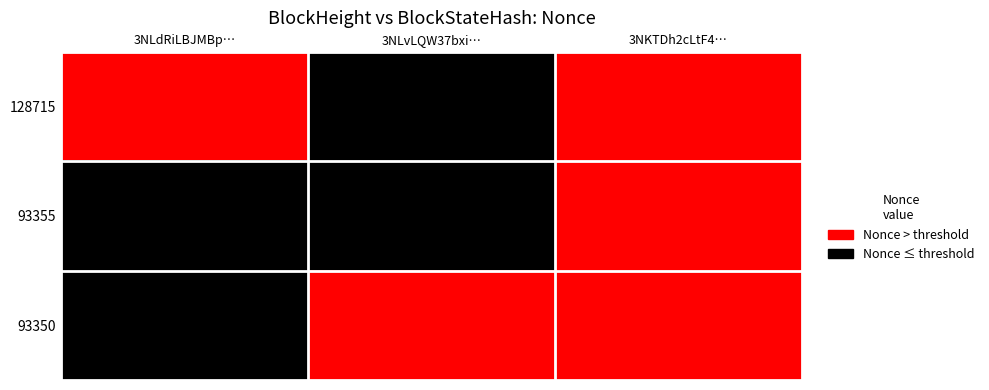

At 3NLdRiLBJMBp…, list the series in order from smallest to largest.

93355, 93350, 128715